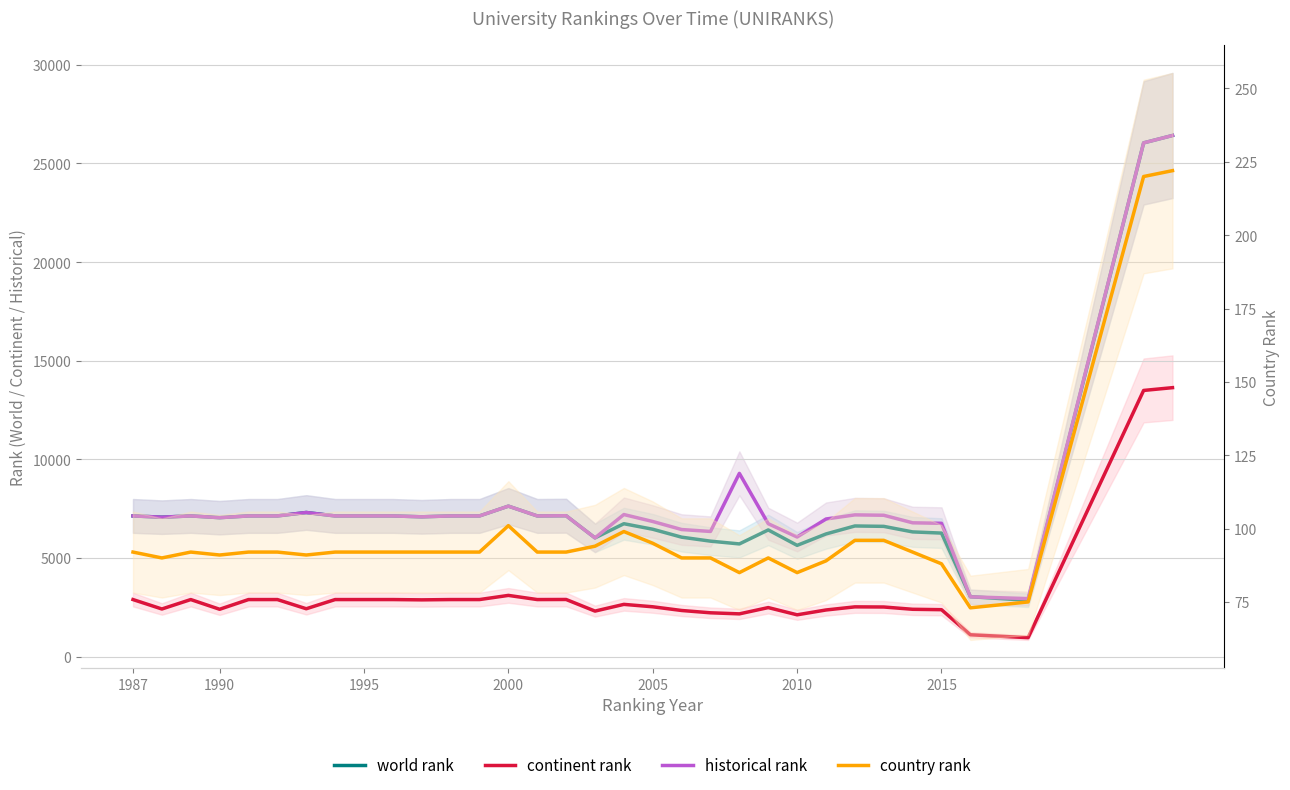

Which series has the widest spread of values?

world rank